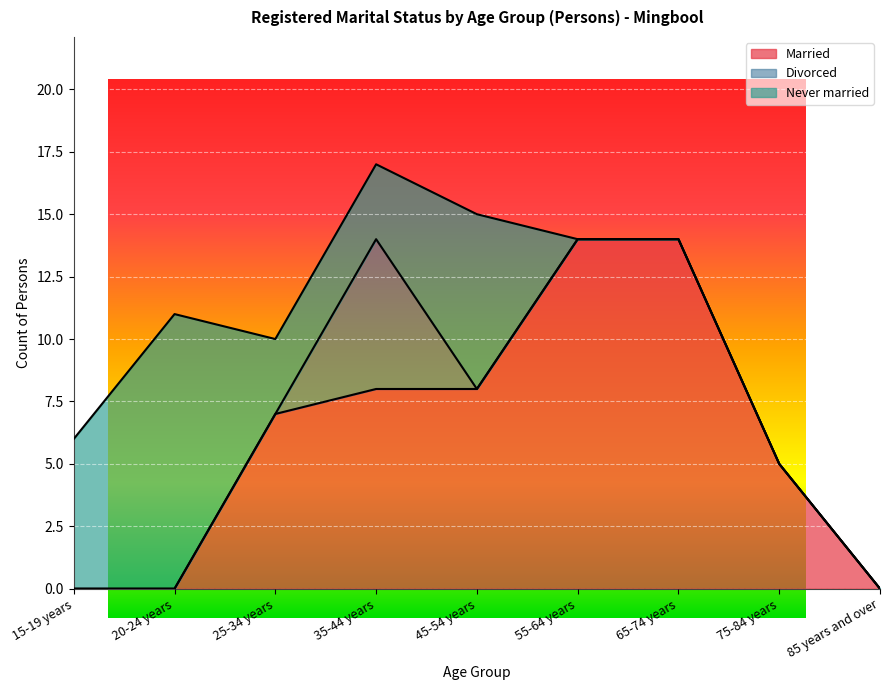

In Never married, how many points are higher than both neighbors (excluding endpoints)?

2